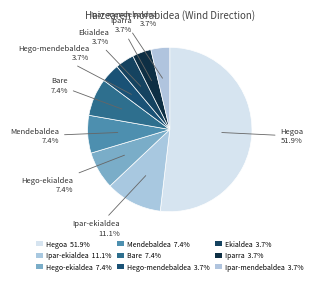

Between Mendebaldea and Ipar-ekialdea, which is larger?

Ipar-ekialdea